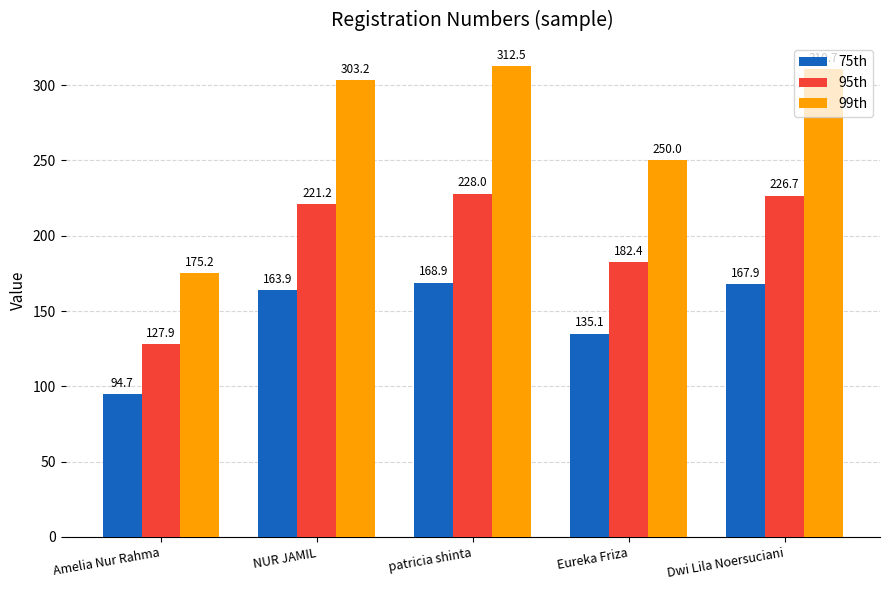

Which series has the largest range (max minus min)?

99th